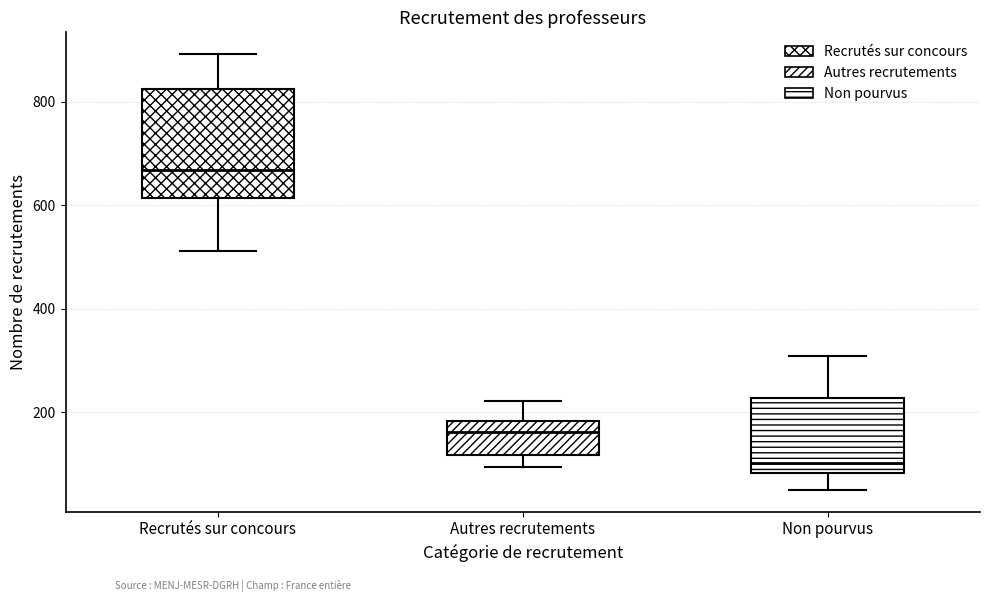

Which box's median line is the highest?

Recrutés sur concours